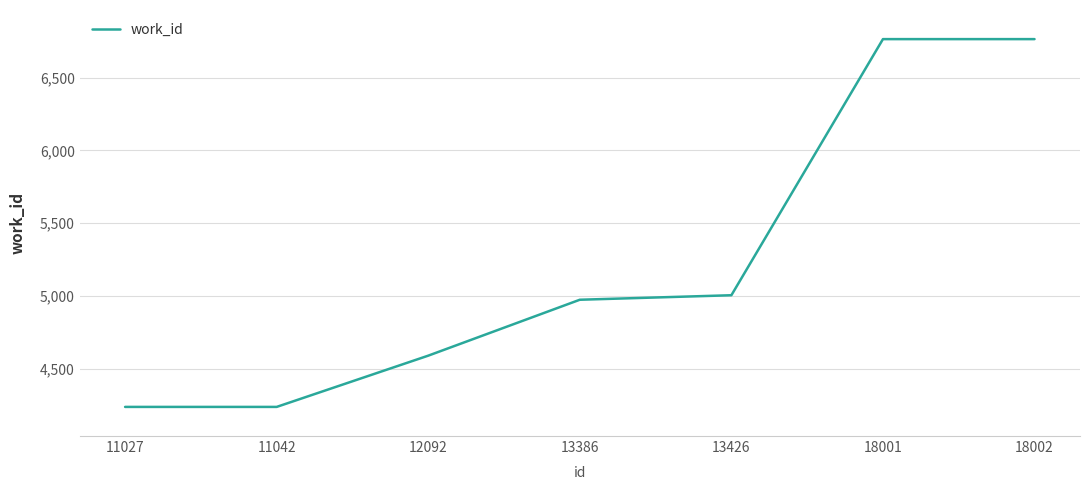

What is the ratio of the value at 11027 to the value at 13426?

0.8